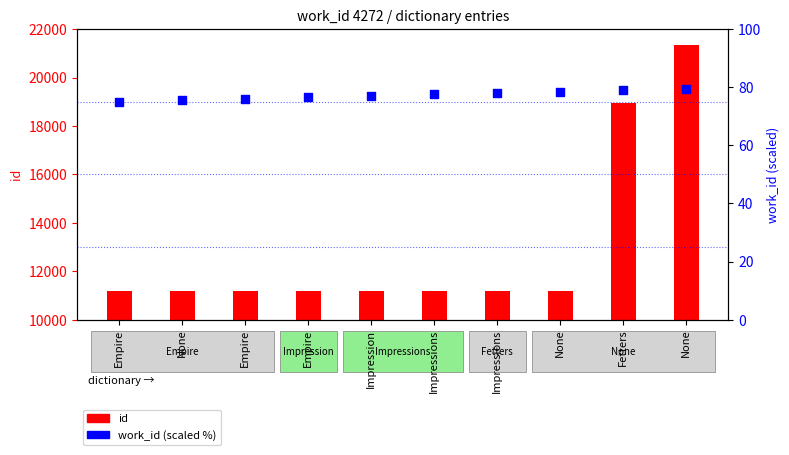

Which series contains the highest Y value?

id